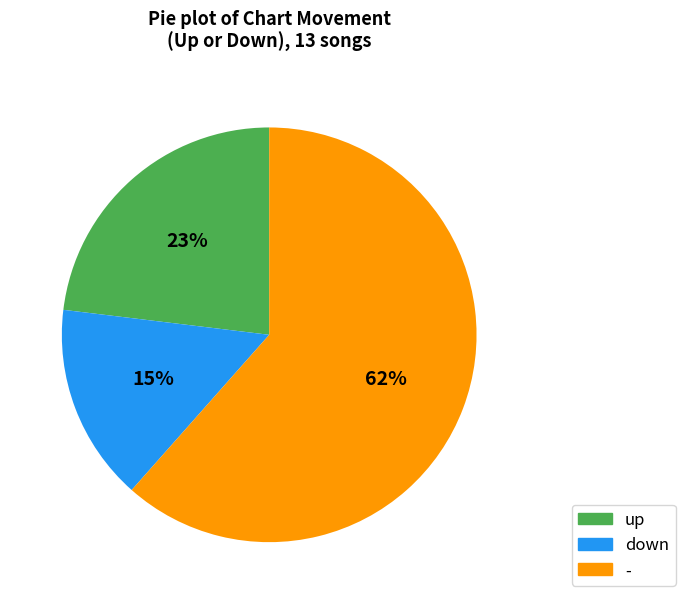

Which category has the biggest portion of the pie?

-